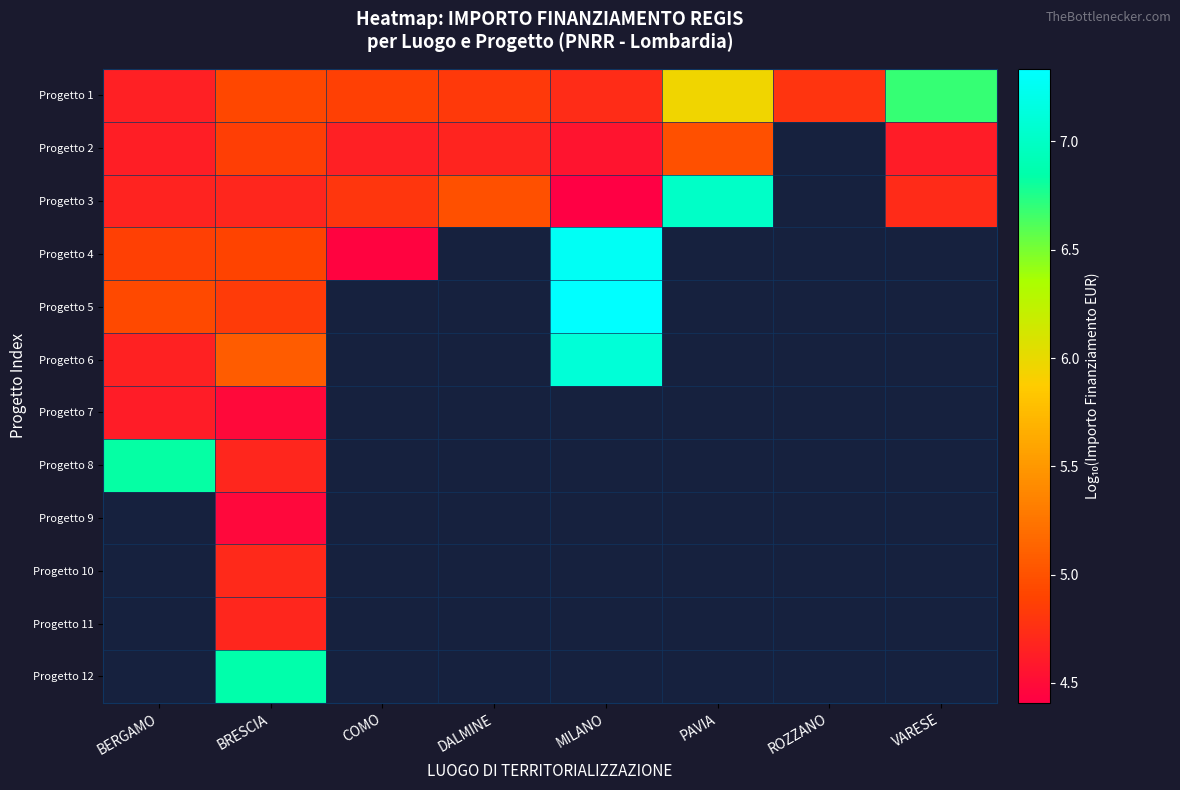

List the series in order of their peak value, highest first.

Progetto 5, Progetto 4, Progetto 6, Progetto 3, Progetto 8, Progetto 1, Progetto 2, Progetto 9, Progetto 10, Progetto 11, Progetto 12, Progetto 7